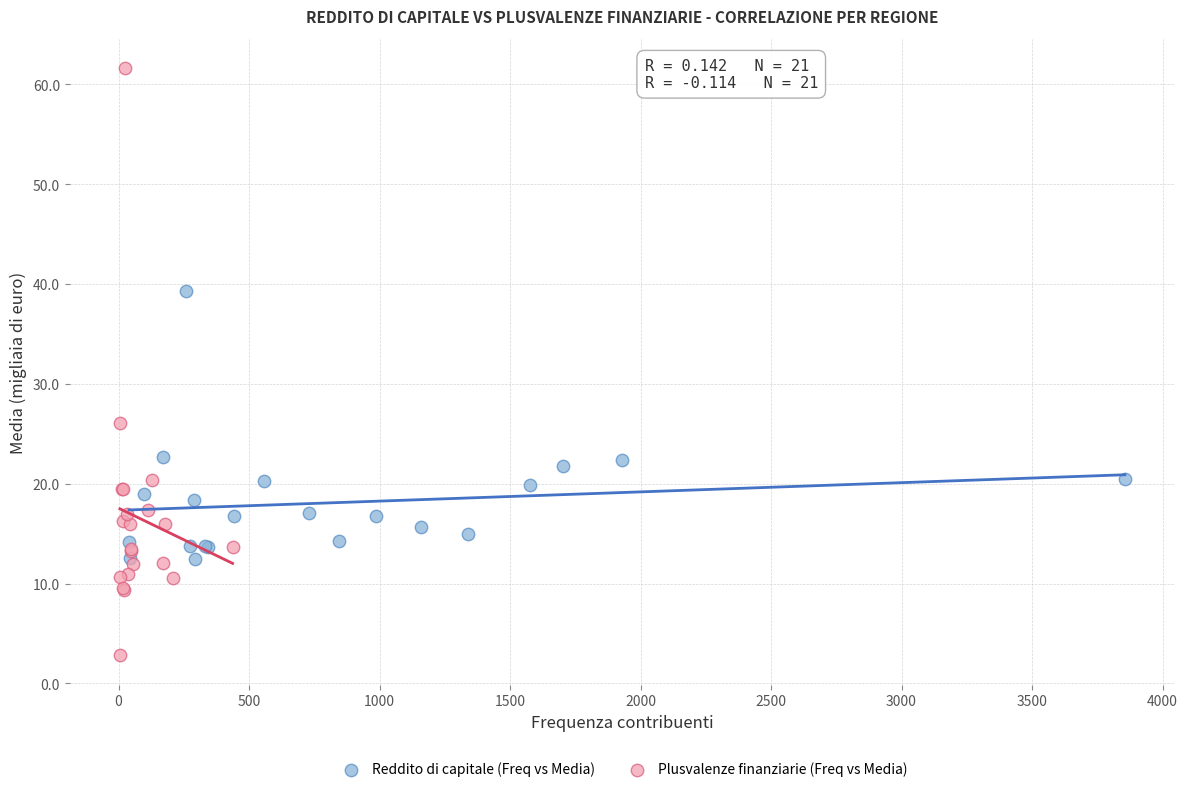

Which series contains the highest Y value?

Plusvalenze finanziarie (Freq vs Media)